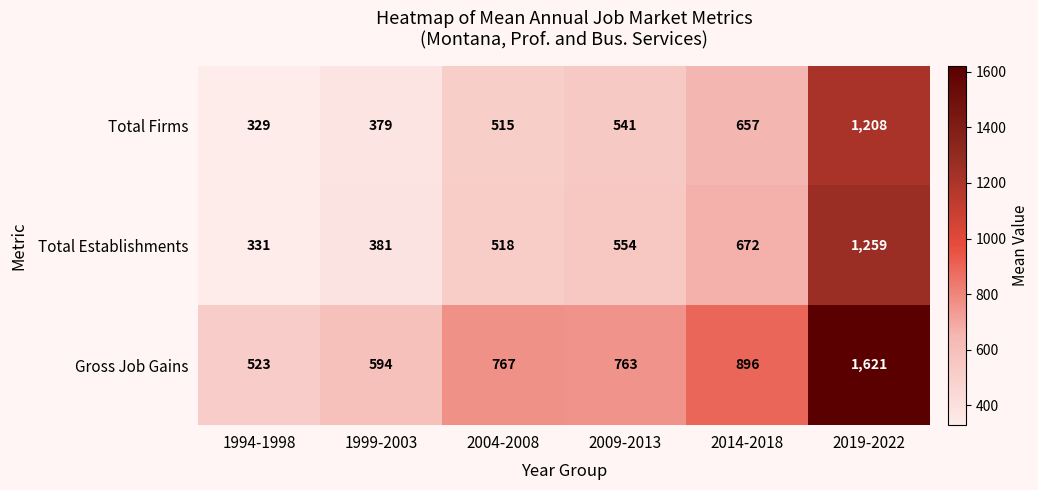

Where is Total Establishments nearest to the value 795?

2014-2018